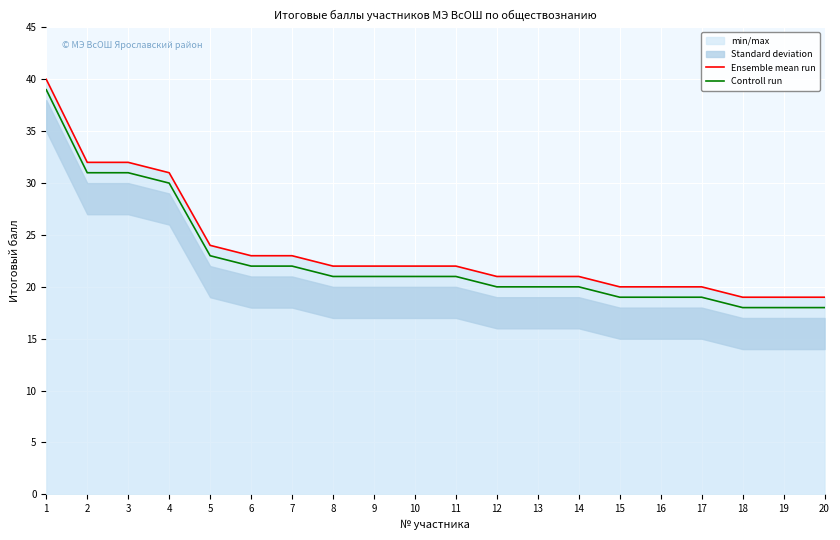

List the labels in order of Ensemble mean run value, largest first.

1, 2, 3, 4, 5, 6, 7, 8, 9, 10, 11, 12, 13, 14, 15, 16, 17, 18, 19, 20